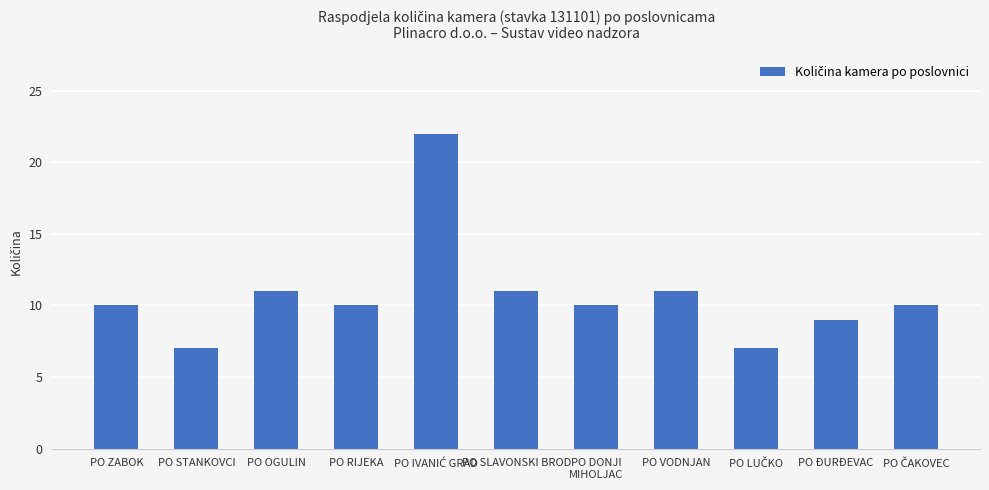

Is it true that the value at PO ĐURĐEVAC is 9?

True